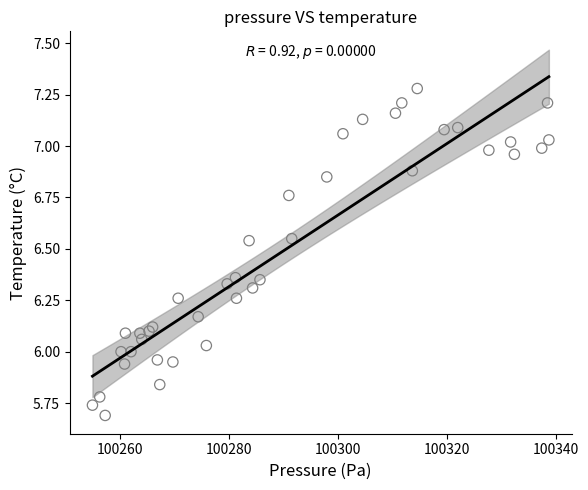

What is the range of X values (max minus min)?

83.9